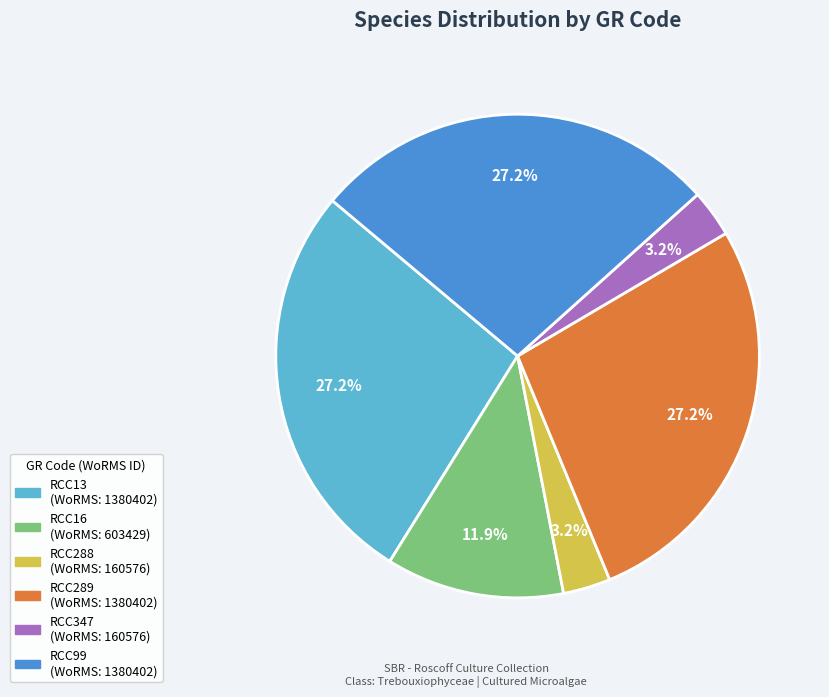

Is there a majority slice in this chart?

No